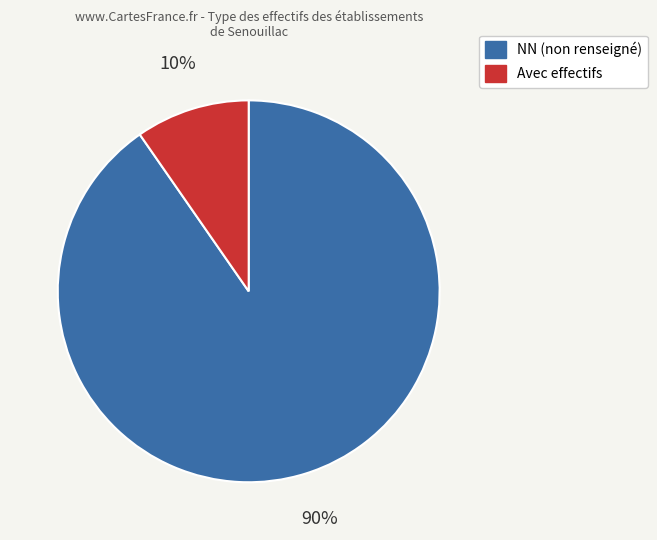

Between NN (non renseigné) and Avec effectifs, which is larger?

NN (non renseigné)